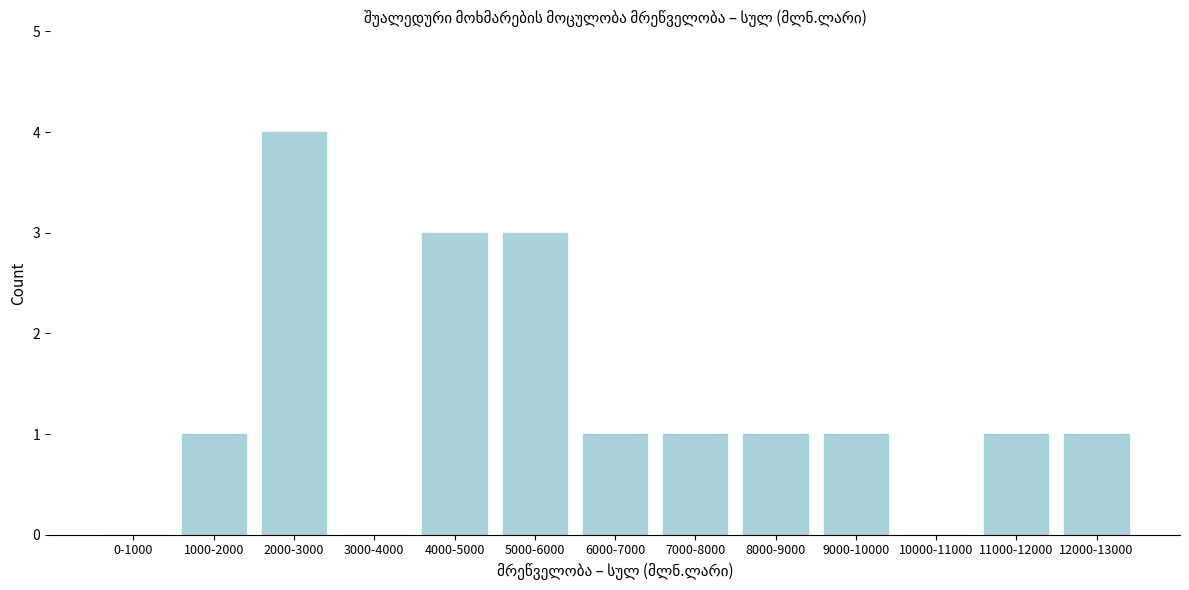

Reading left to right, transcribe all the data shown in this chart.

0-1000=0	1000-2000=1	2000-3000=4	3000-4000=0	4000-5000=3	5000-6000=3	6000-7000=1	7000-8000=1	8000-9000=1	9000-10000=1	10000-11000=0	11000-12000=1	12000-13000=1